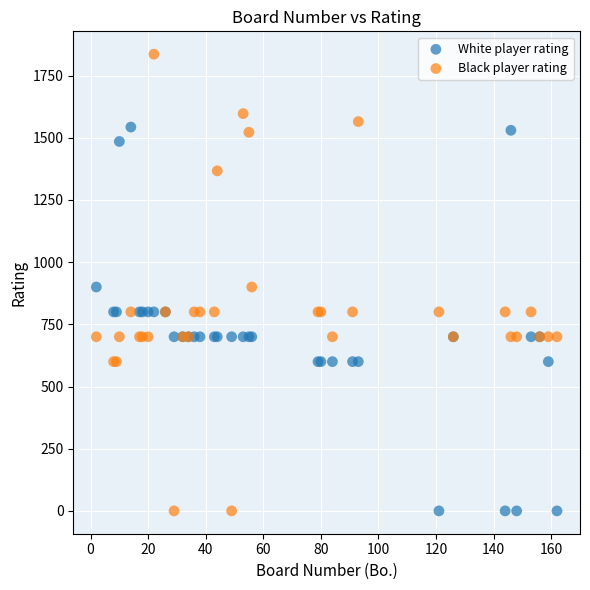

Which series has the largest Y range (max minus min)?

Black player rating